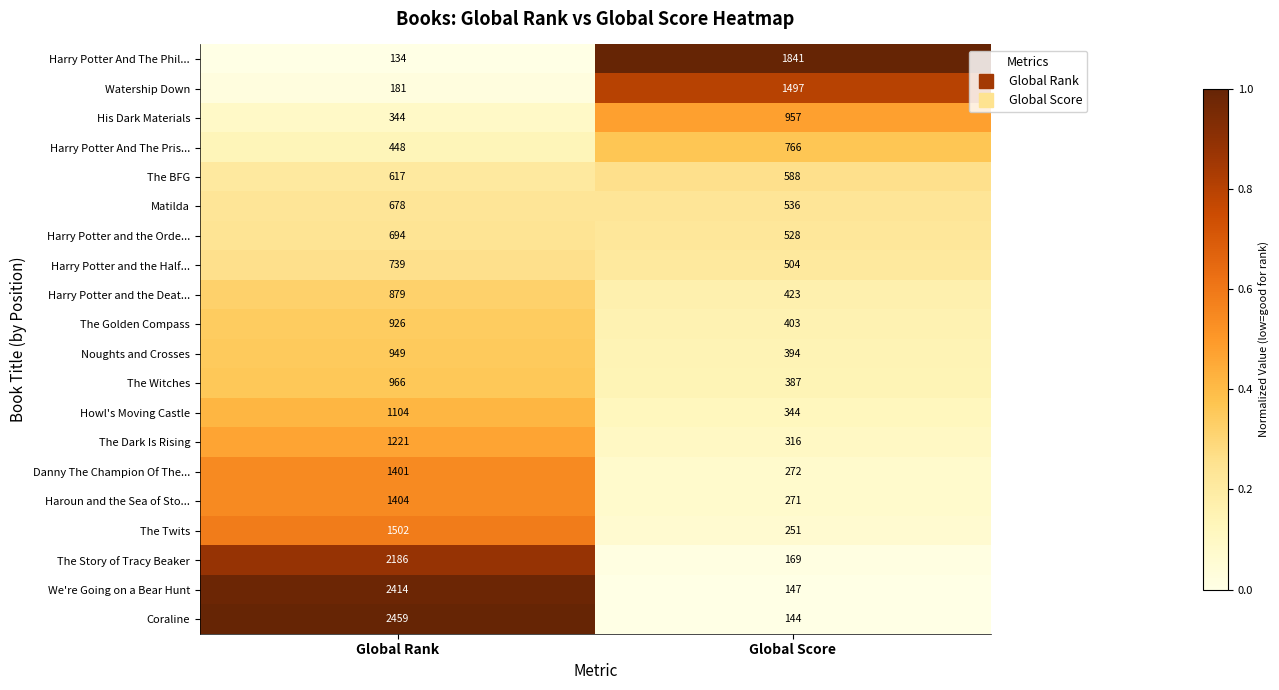

What is the greatest value displayed?

2459